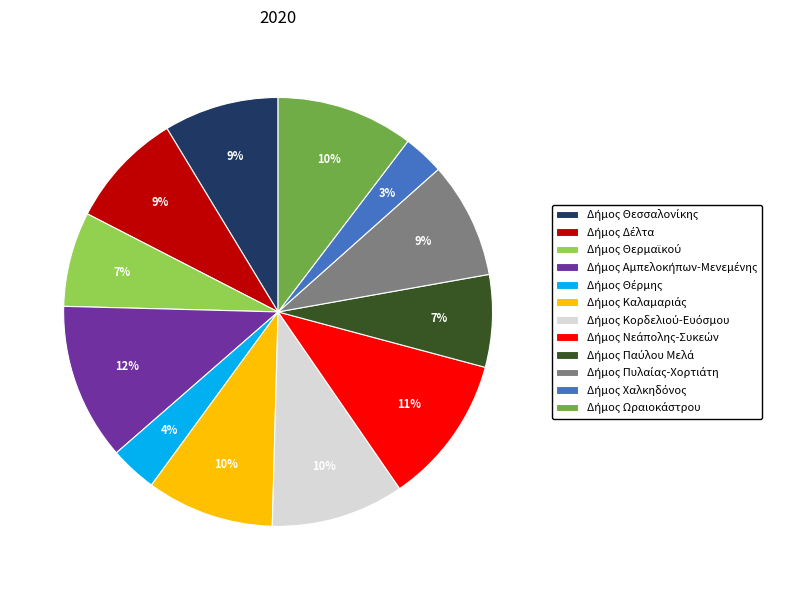

Is there a majority slice in this chart?

No